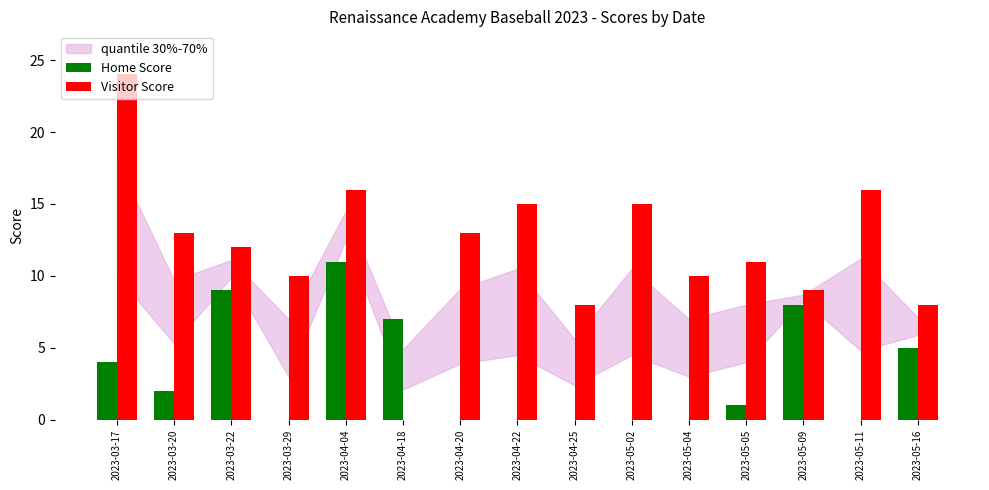

Count the number of data series in this chart.

2